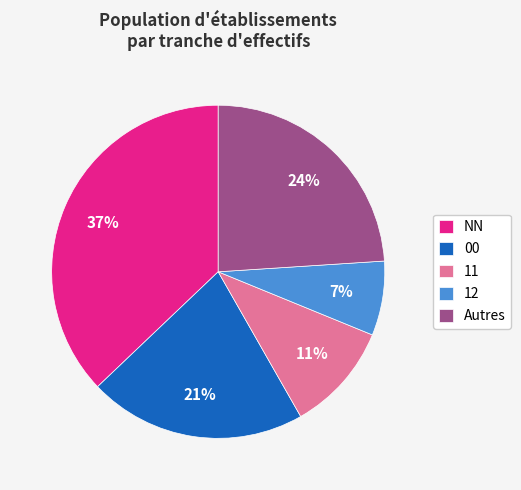

True or false: 11 accounts for 11% of the total.

True